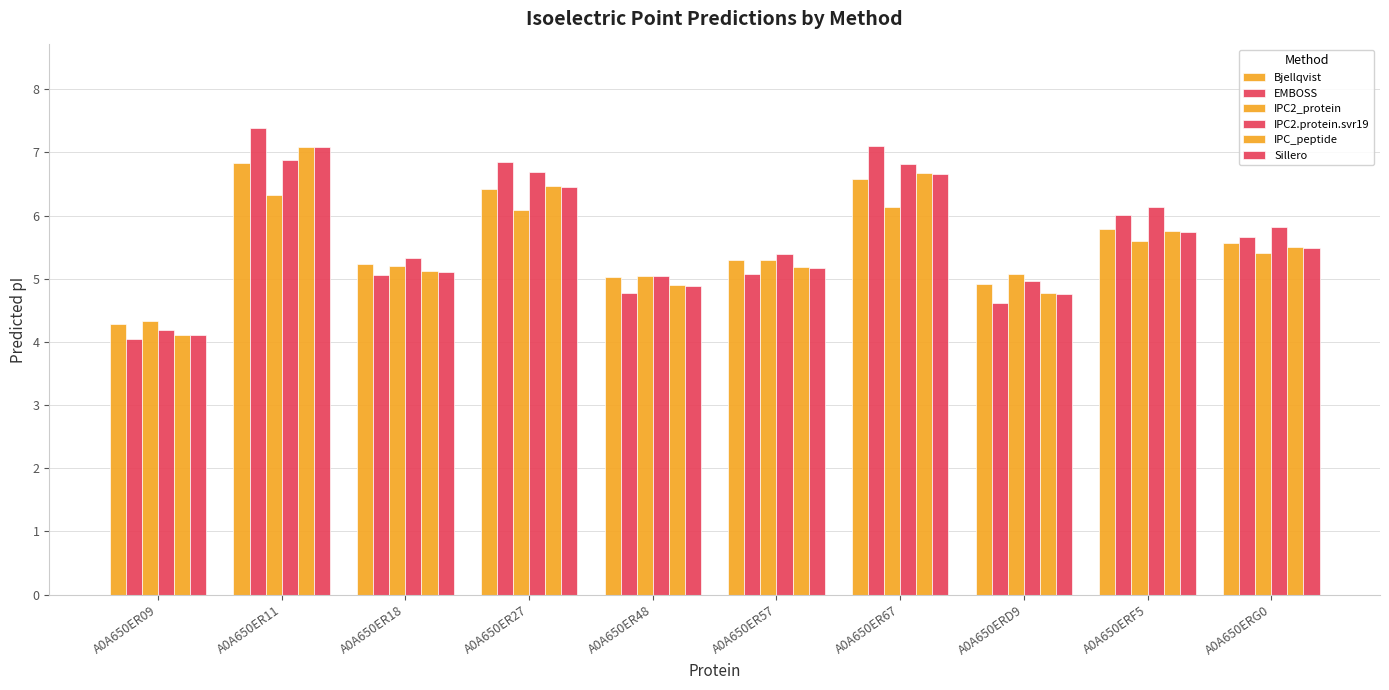

What is the label of the 5th bar from the right?

A0A650ER57